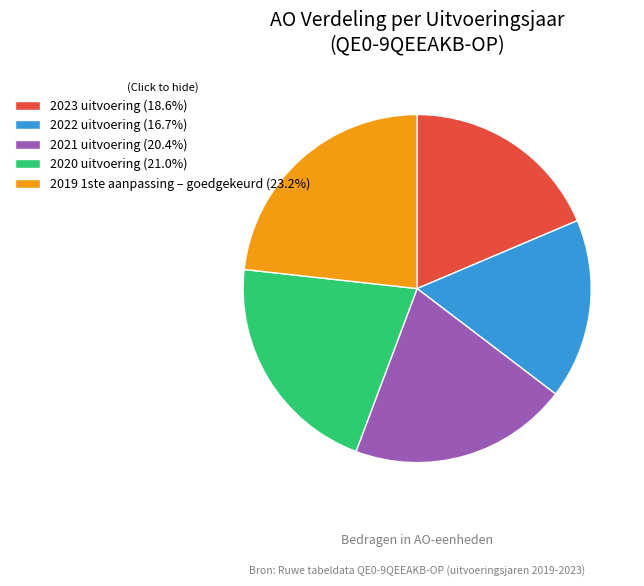

Is there any slice that represents more than half of the pie?

No